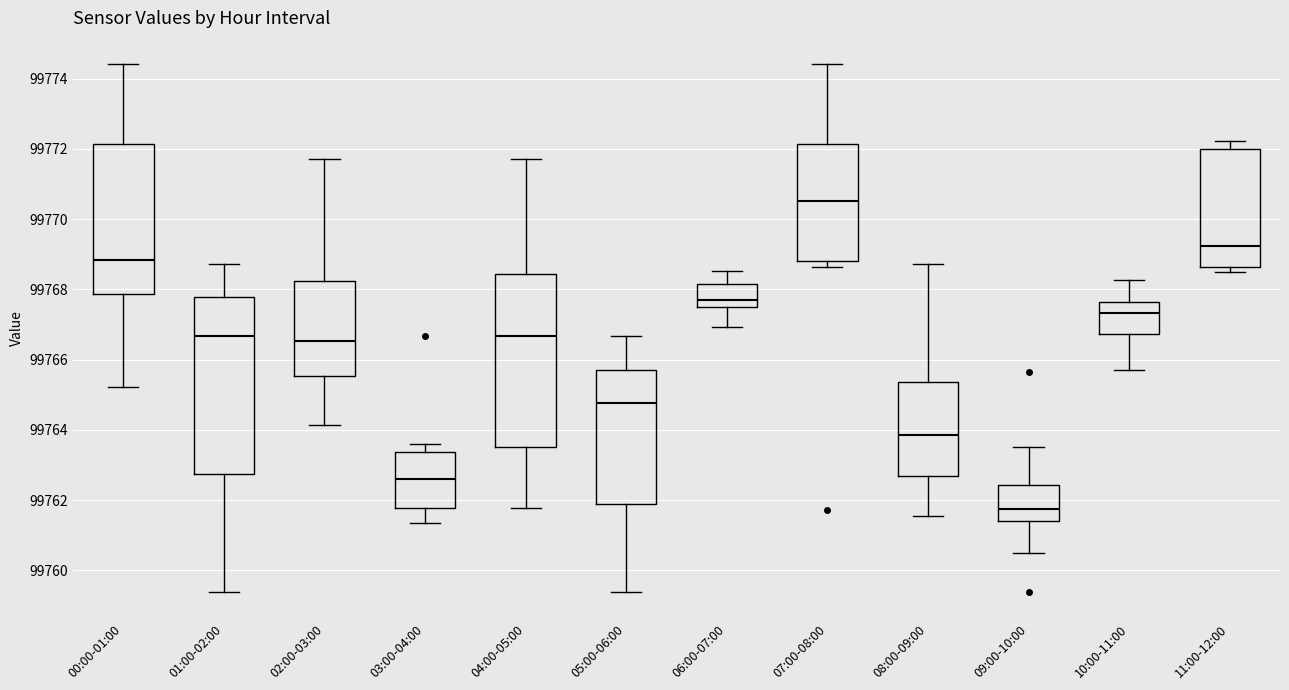

Reading left to right, transcribe this box plot: for each box, give where its median line is, the range the box spans, and where its two whiskers end, as read against the y-axis. The values are not printed on the chart, so give them approximately, as read against the axis.

00:00-01:00: median 99768.8, box 99767.8 to 99772.2, whiskers 99765.2 to 99774.4
01:00-02:00: median 99766.6, box 99762.8 to 99767.8, whiskers 99759.4 to 99768.8
02:00-03:00: median 99766.6, box 99765.6 to 99768.2, whiskers 99764.2 to 99771.8
03:00-04:00: median 99762.6, box 99761.8 to 99763.4, whiskers 99761.4 to 99763.6
04:00-05:00: median 99766.6, box 99763.6 to 99768.4, whiskers 99761.8 to 99771.8
05:00-06:00: median 99764.8, box 99761.8 to 99765.6, whiskers 99759.4 to 99766.6
06:00-07:00: median 99767.6 (just above the box's lower edge), box 99767.6 to 99768.2, whiskers 99767.0 to 99768.6
07:00-08:00: median 99770.6, box 99768.8 to 99772.2, whiskers 99768.6 to 99774.4
08:00-09:00: median 99763.8, box 99762.6 to 99765.4, whiskers 99761.6 to 99768.8
09:00-10:00: median 99761.8, box 99761.4 to 99762.4, whiskers 99760.4 to 99763.6
10:00-11:00: median 99767.4, box 99766.8 to 99767.6, whiskers 99765.8 to 99768.2
11:00-12:00: median 99769.2, box 99768.6 to 99772.0, whiskers 99768.4 to 99772.2